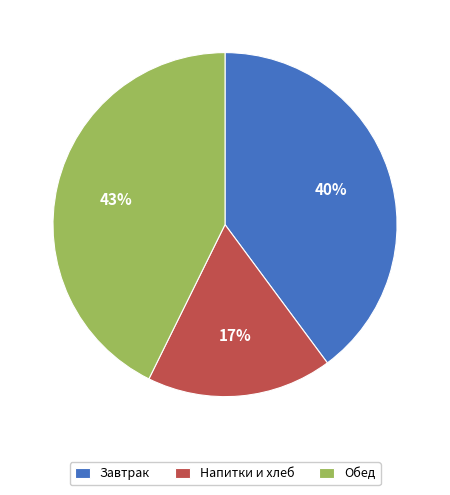

Is the sum of Напитки и хлеб and Обед greater than half?

Yes